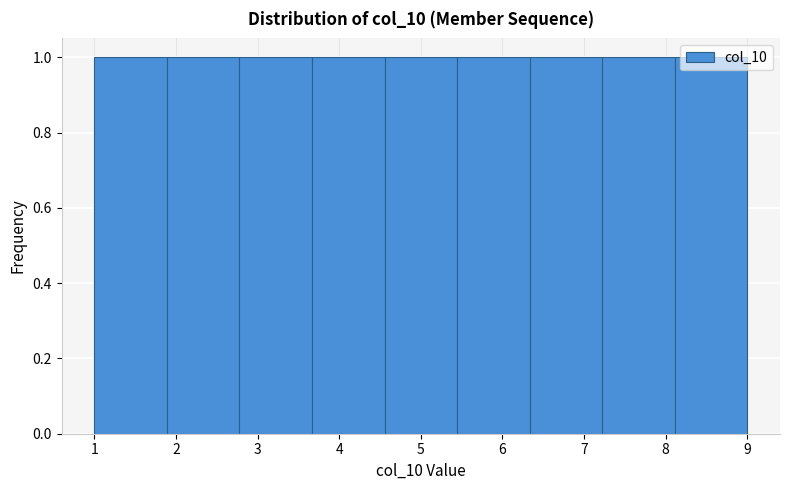

What is the height of the bar covering 2.8 to 3.7 on the x-axis? Neither the bar edges nor the heights are printed on the chart, so give them approximately, as read against the axes.

1